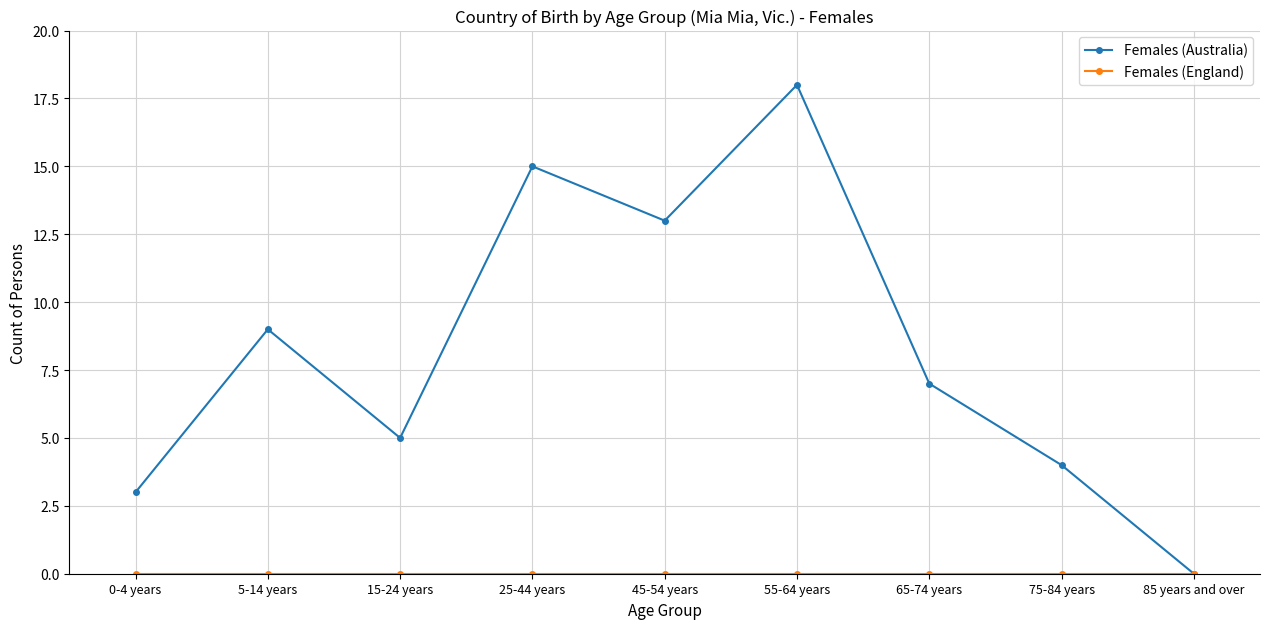

The value of Females (Australia) at 85 years and over is -10. True or false?

False